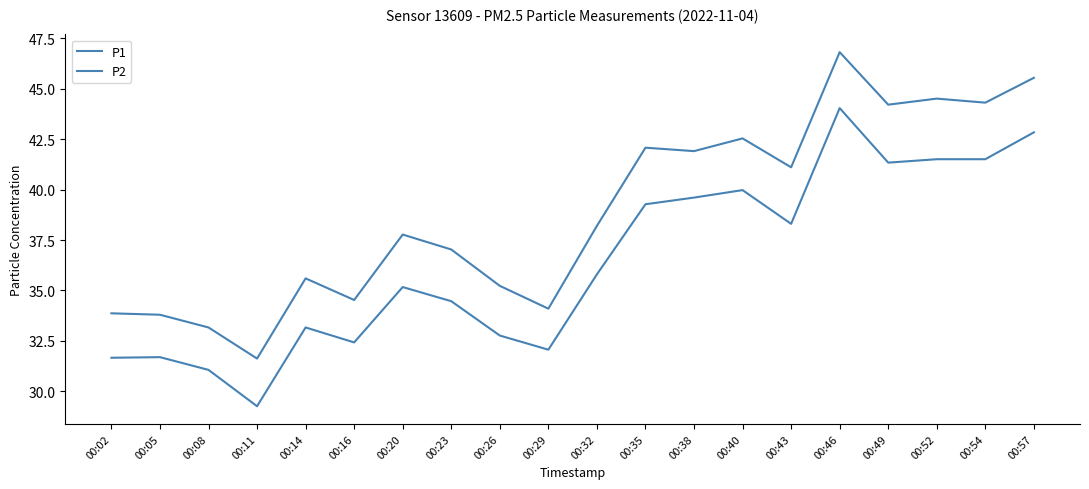

What is the total value across all series at 00:38?

81.5